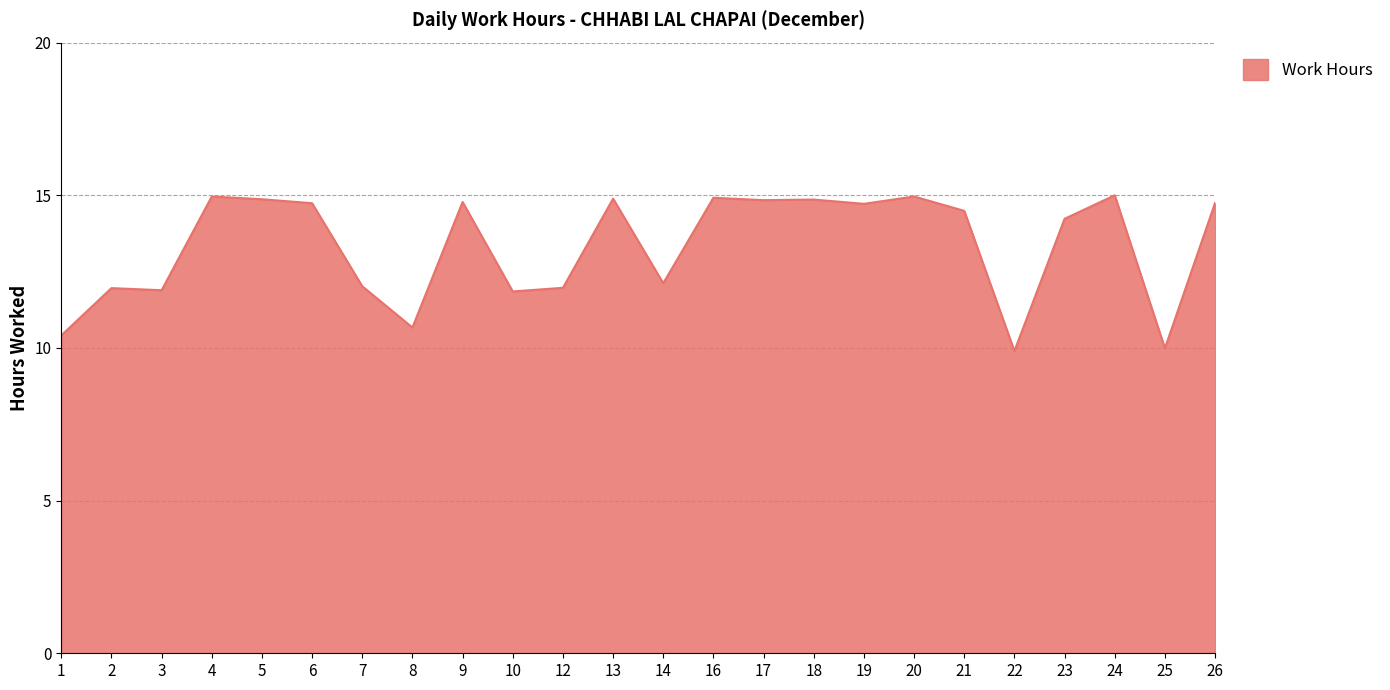

Where does the data first go above 14?

4